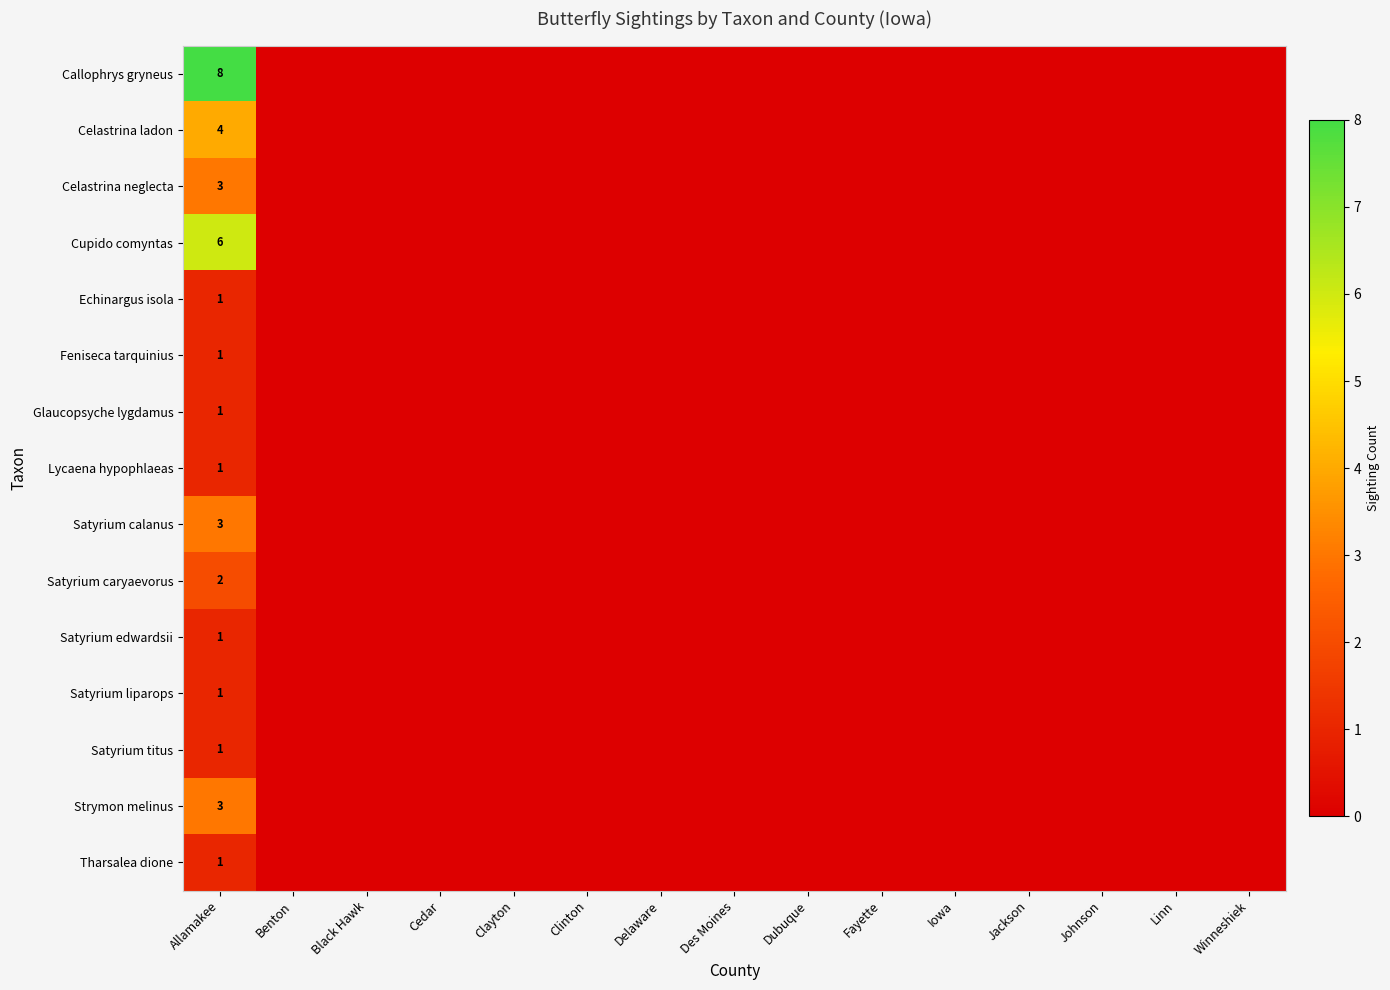

At which category does the chart reach its peak across all series?

Allamakee